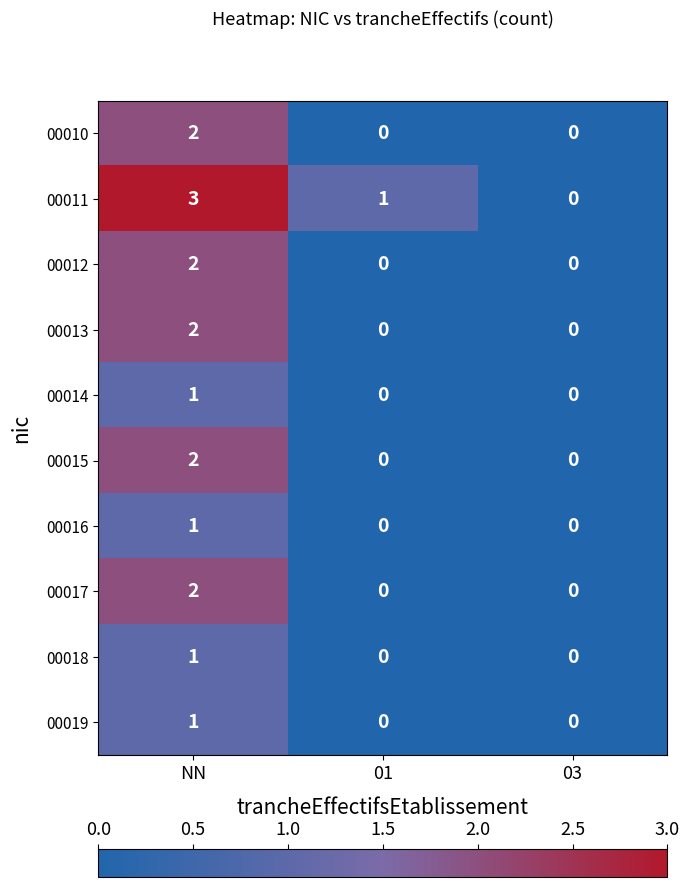

How many 00017 values are between 0 and 2?

3